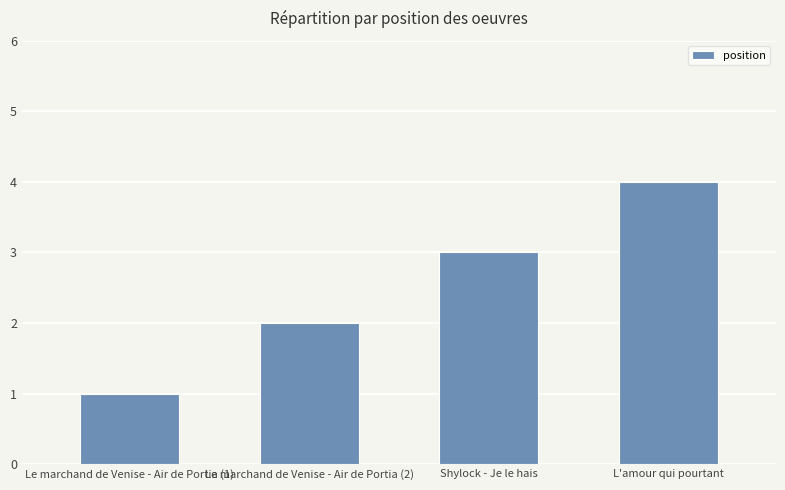

What is the difference between the maximum and second lowest values?

2